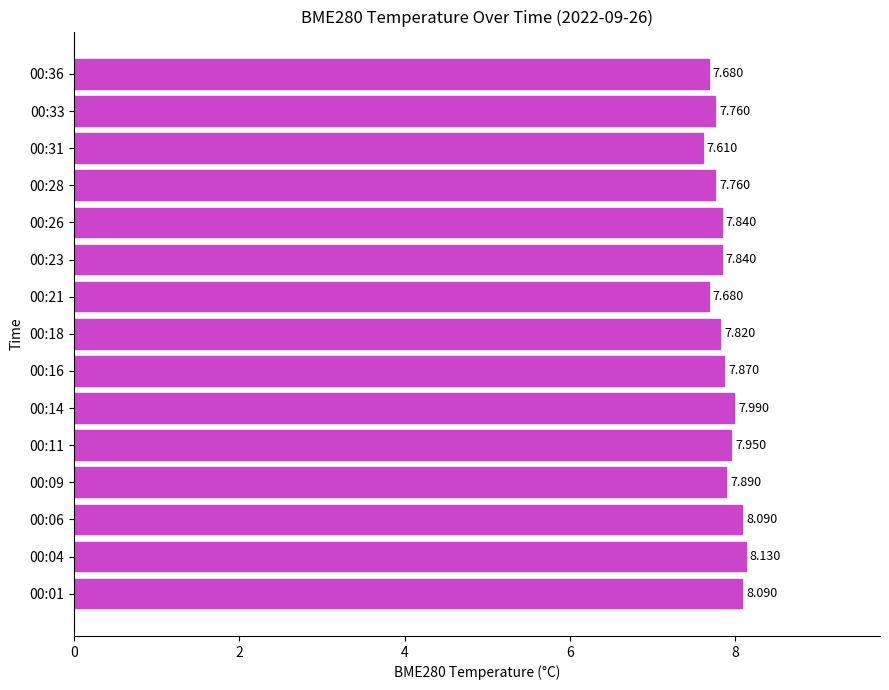

Where is the data nearest to the value 7?

00:31